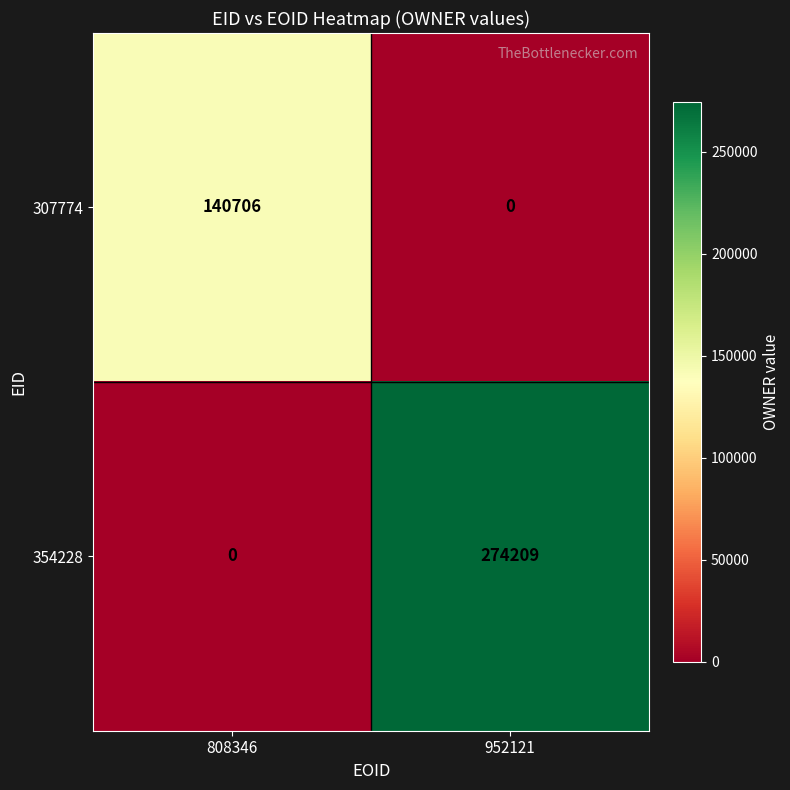

Which series changed the most between 808346 and 952121?

354228